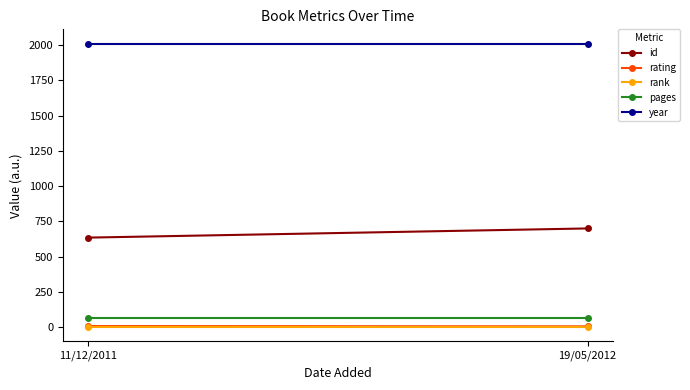

At 19/05/2012, list the series in order from smallest to largest.

rank, rating, pages, id, year